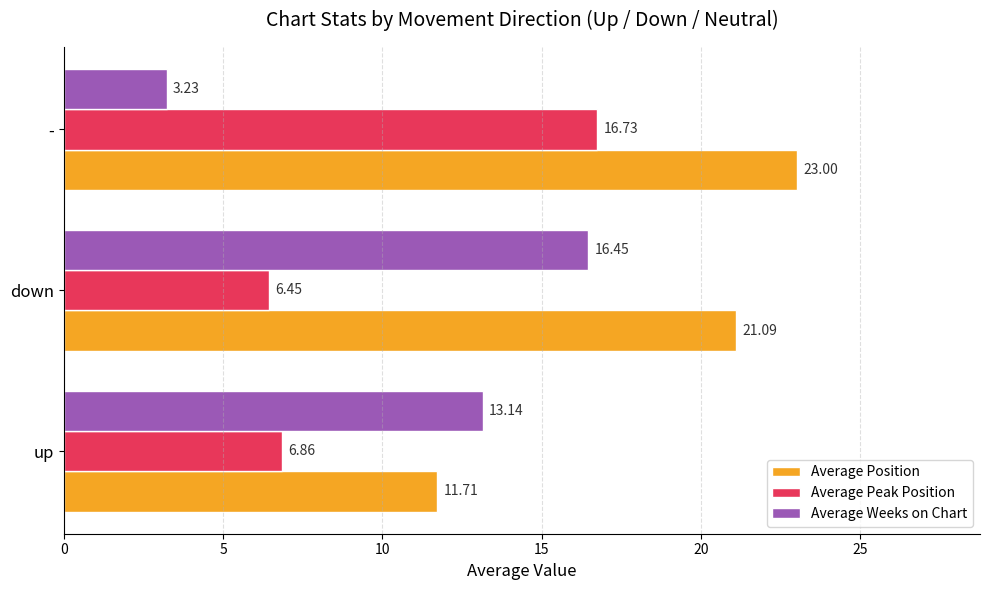

List the labels in order of Average Peak Position value, smallest first.

down, up, -